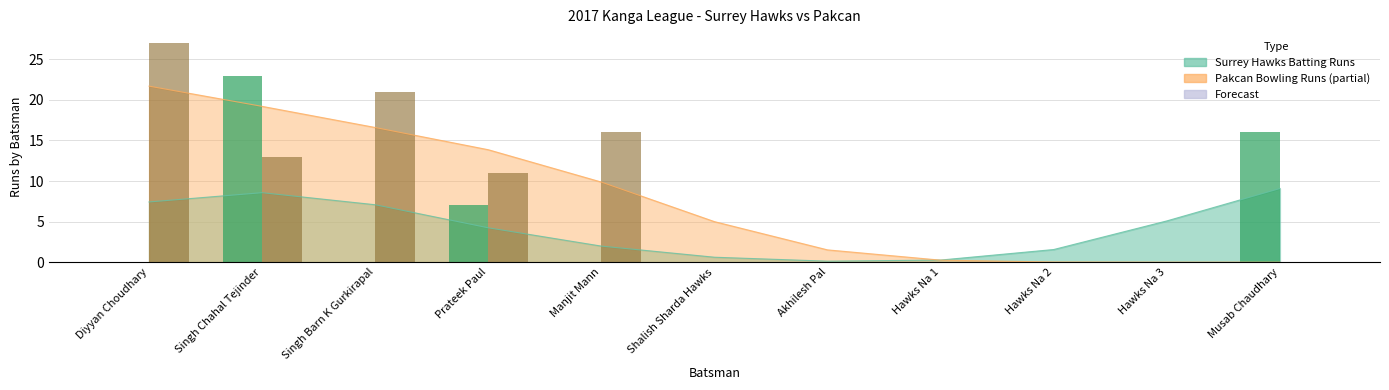

Does the chart contain any negative values?

No